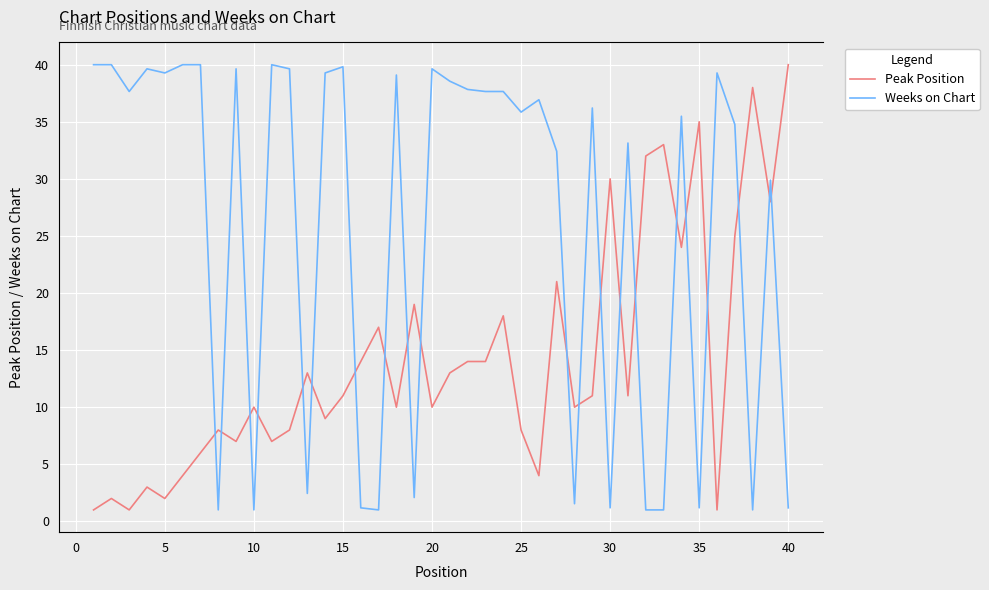

What are all the series names shown in the legend?

Peak Position, Weeks on Chart